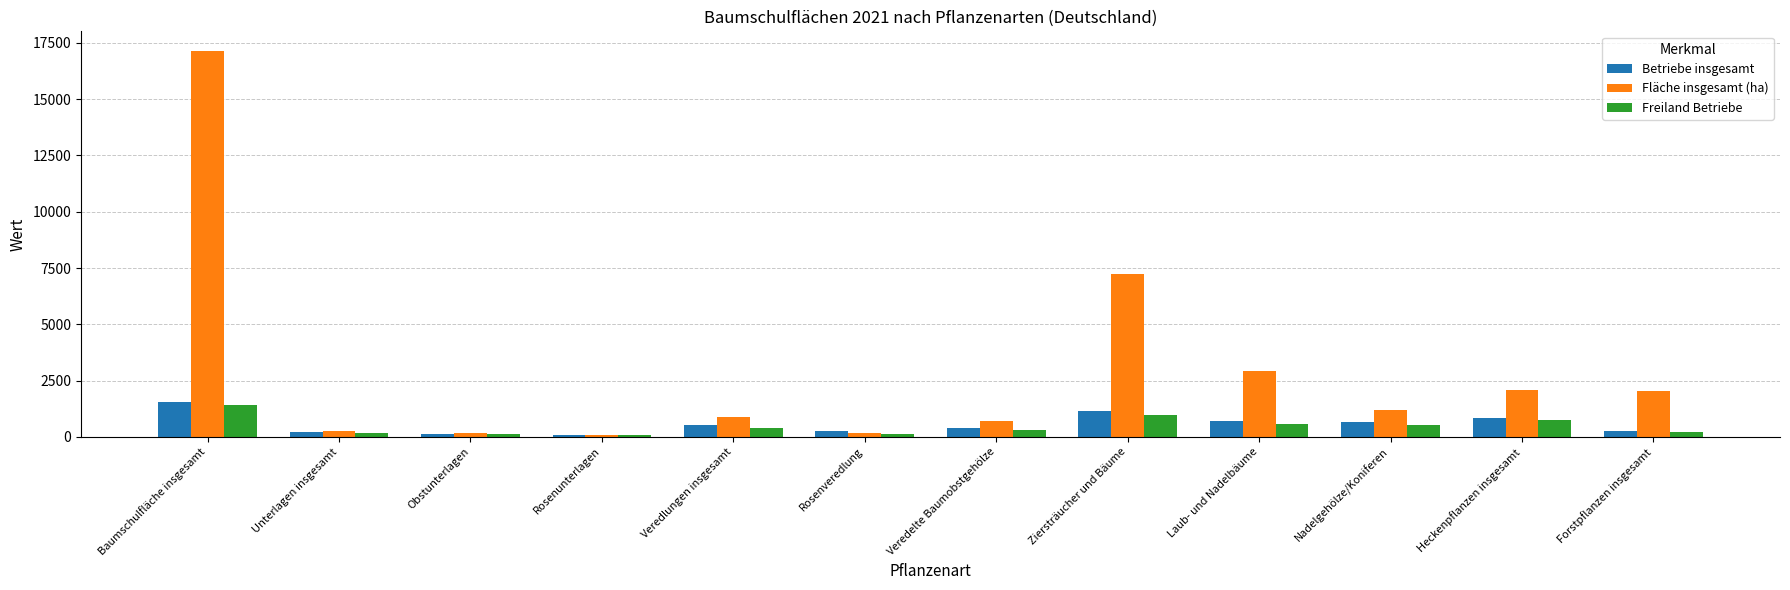

At which category is the sum across all series the highest?

Baumschulfläche insgesamt